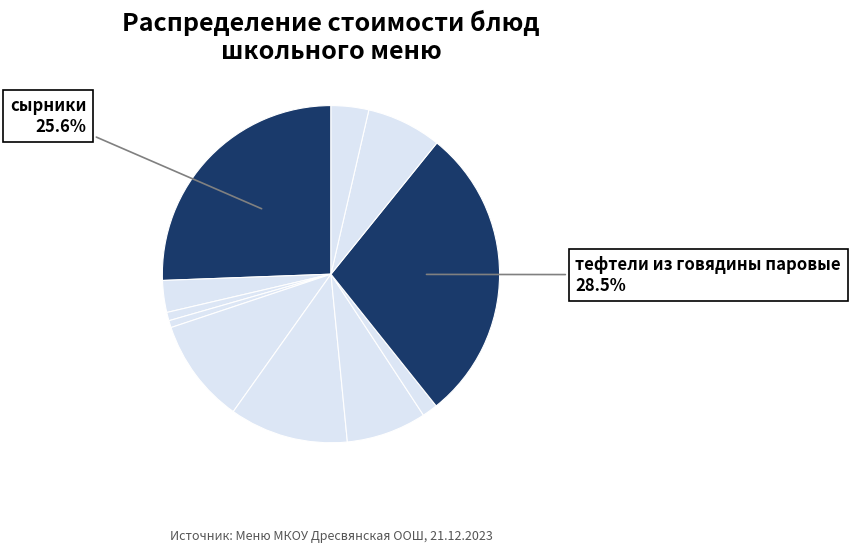

To the nearest percent, what is the average slice percentage?

9%